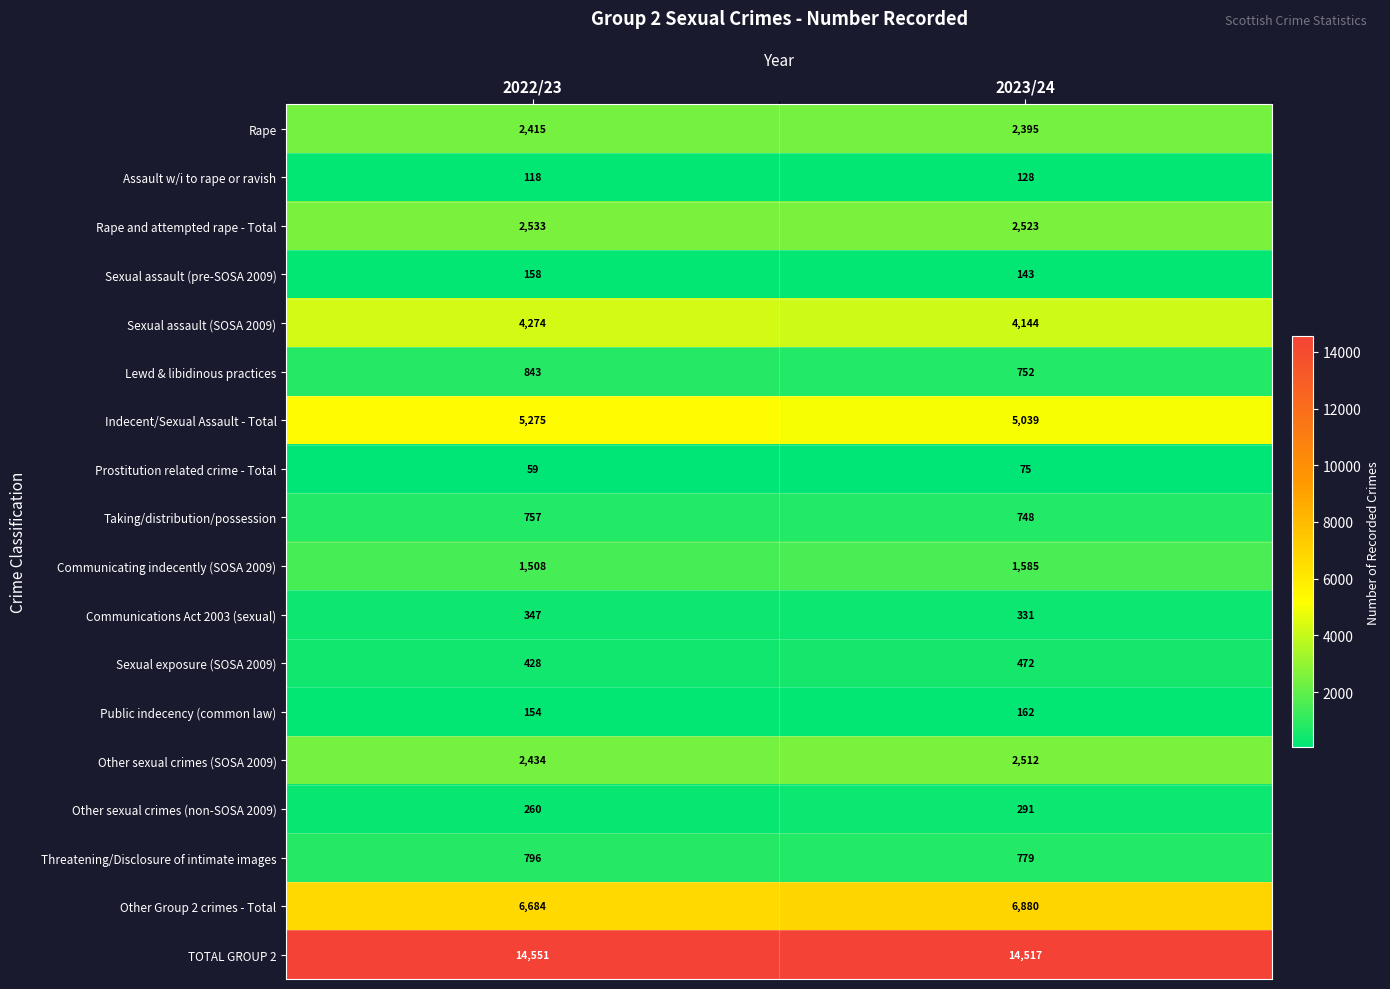

What is the difference between the maximum and minimum values in the TOTAL GROUP 2 series?

34